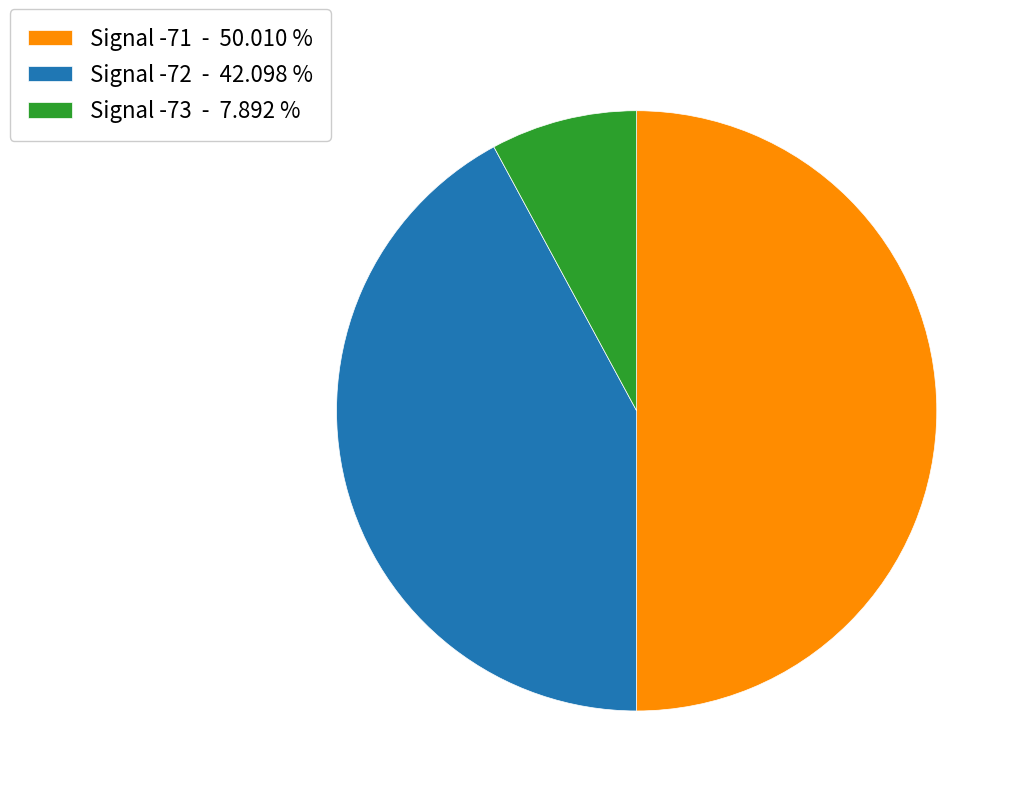

Count the number of slices in the pie.

3